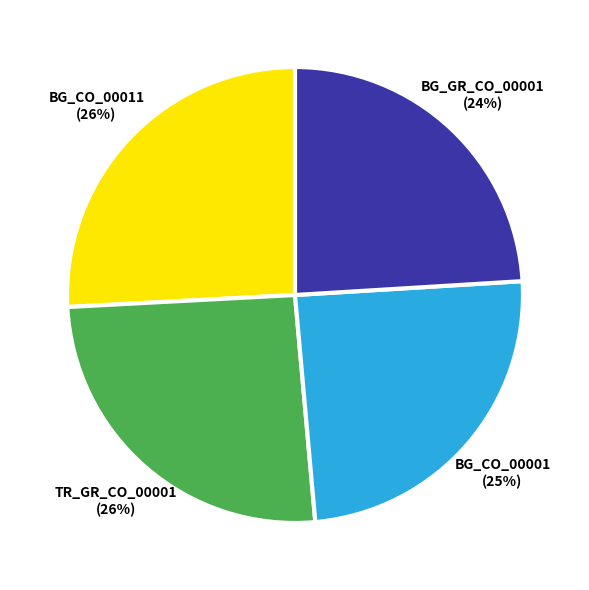

What is the smallest slice in the pie chart?

BG_GR_CO_00001